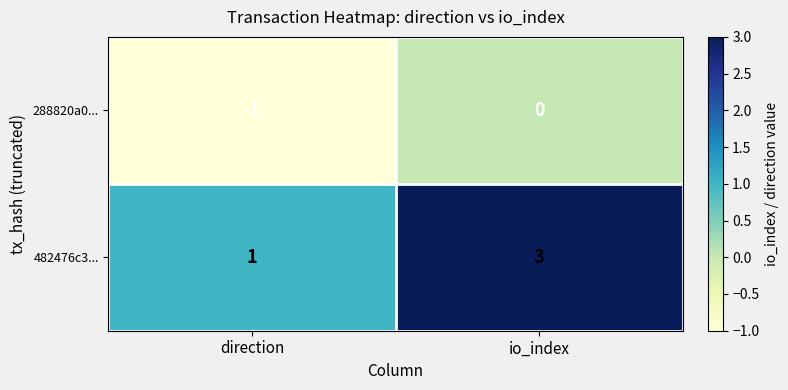

At how many categories does at least one series exceed 2?

1